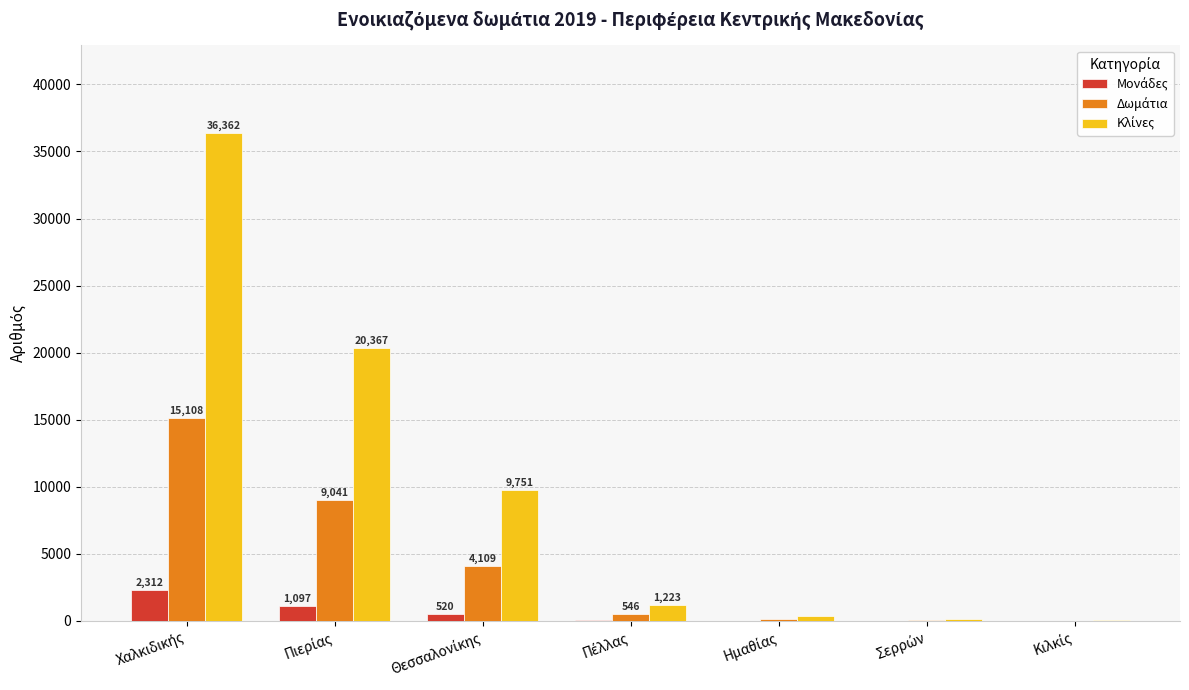

Which category has the highest value in the Κλίνες series?

Χαλκιδικής